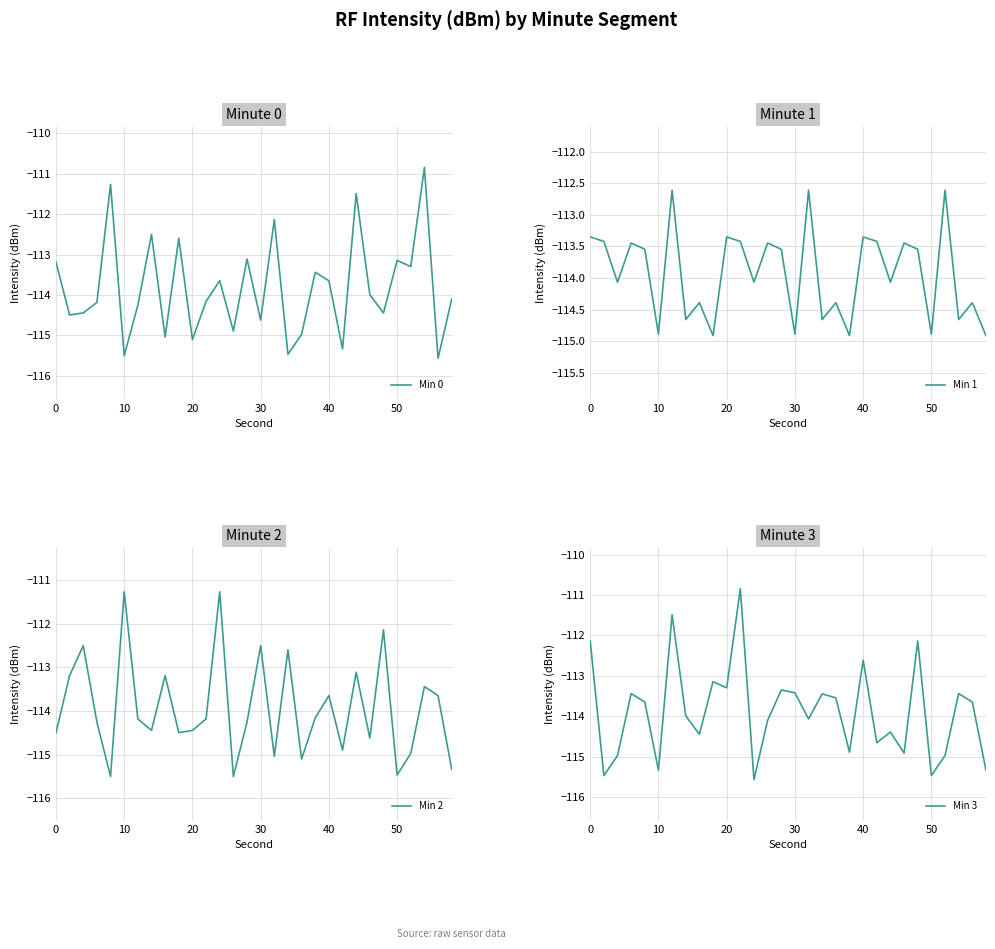

What is the minimum value for Min 3?

-115.6